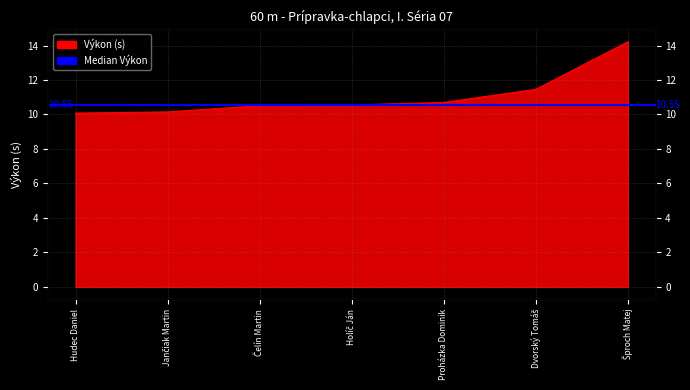

Which has a higher value, Šproch Matej or Jančiak Martin?

Šproch Matej